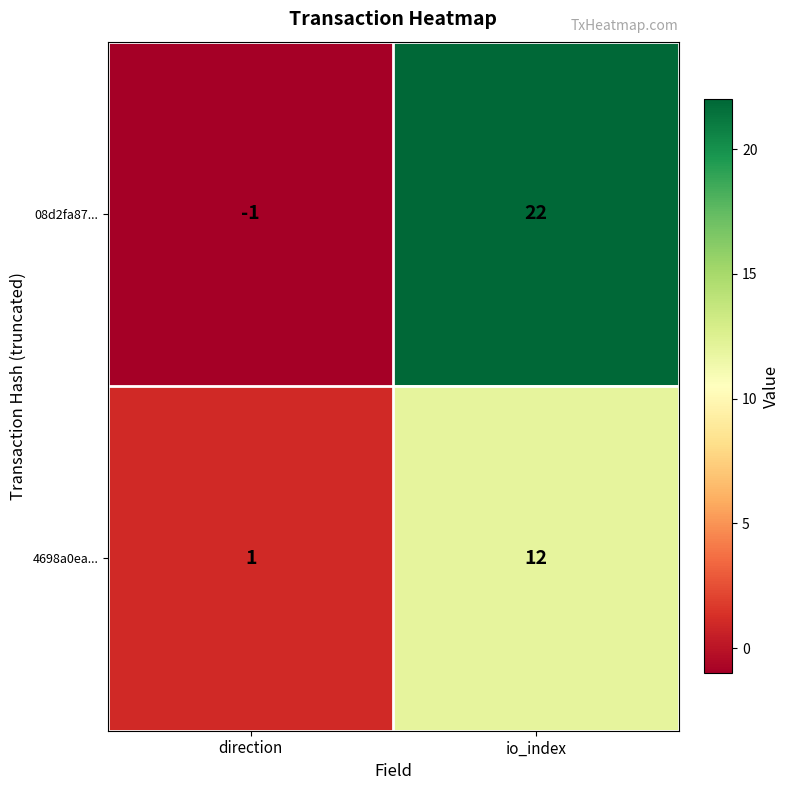

Rank the series by their average value, from lowest to highest.

4698a0ea..., 08d2fa87...